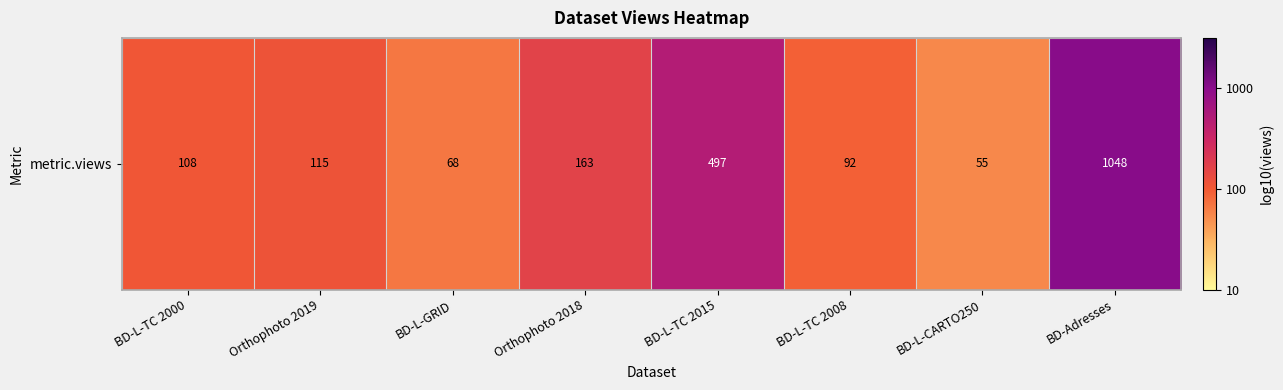

How many series are shown in this chart?

1